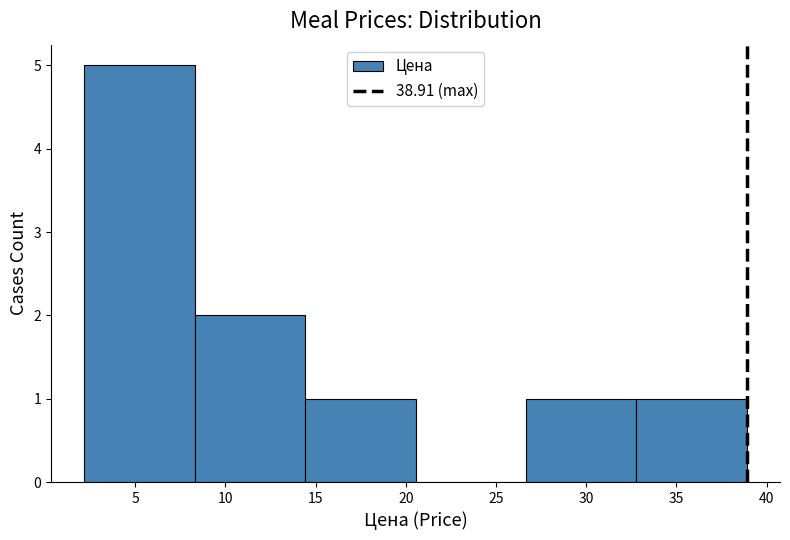

Which range on the x-axis has the tallest bar?

2.0 to 8.5